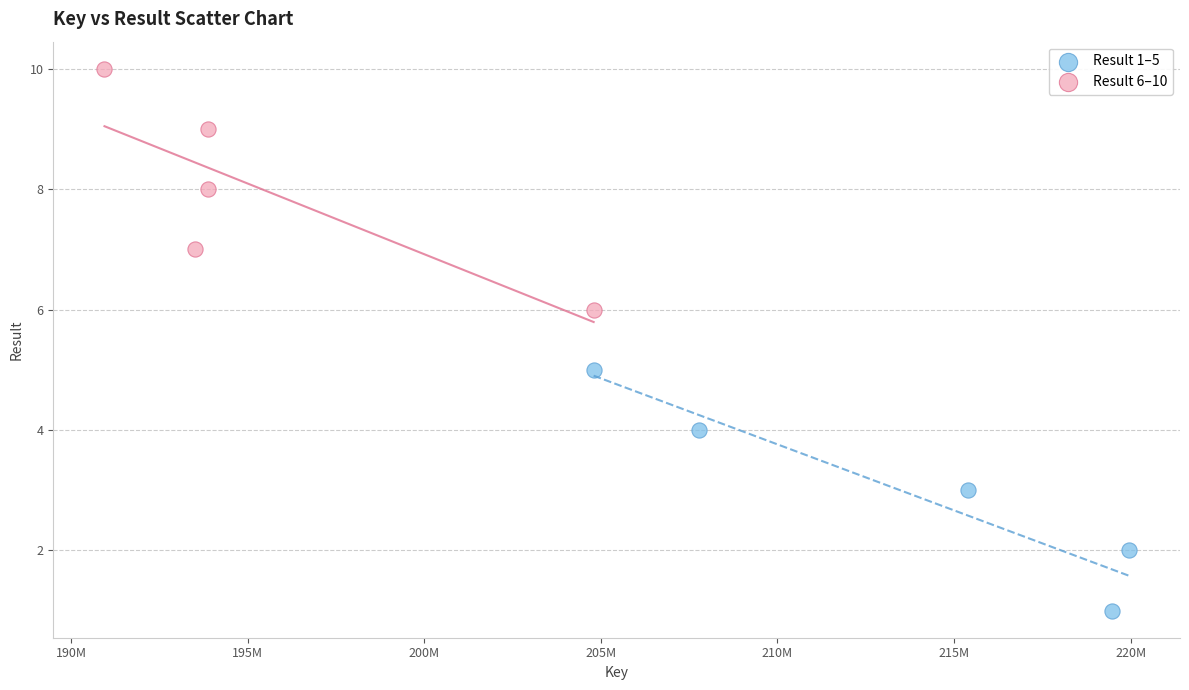

Which series reaches the minimum Y coordinate?

Result 1–5